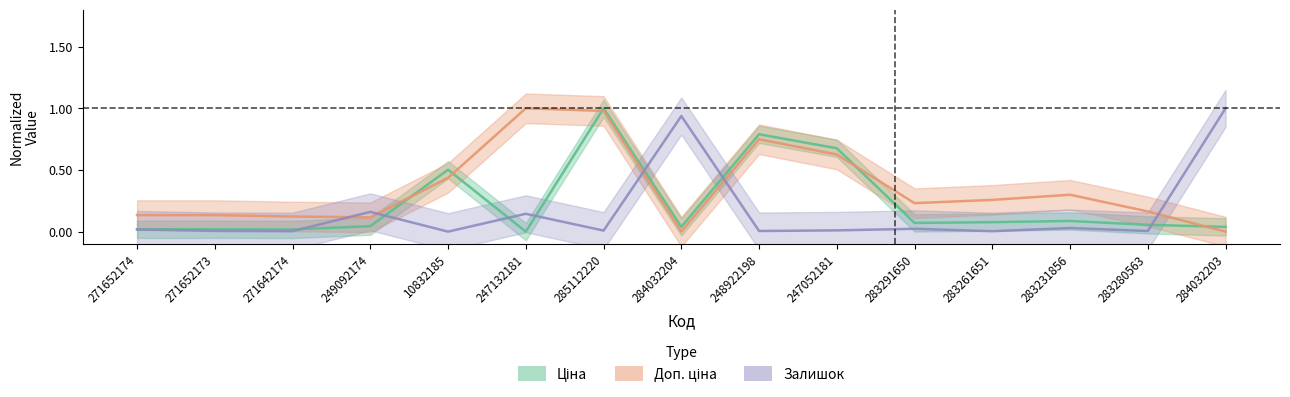

Reading right to left, what are all the values shown in this chart?

Ціна: 284032203=0.0	283280563=0.1	283231856=0.1	283261651=0.1	283291650=0.1	247052181=0.7	248922198=0.8	284032204=0.0	285112220=1.0	247132181=0.0	10832185=0.5	249092174=0.0	271642174=0.0	271652173=0.0	271652174=0.0
Доп. ціна: 284032203=0.0	283280563=0.2	283231856=0.3	283261651=0.3	283291650=0.2	247052181=0.6	248922198=0.7	284032204=0.0	285112220=1.0	247132181=1.0	10832185=0.4	249092174=0.1	271642174=0.1	271652173=0.1	271652174=0.1
Залишок: 284032203=1.0	283280563=0.0	283231856=0.0	283261651=0.0	283291650=0.0	247052181=0.0	248922198=0.0	284032204=0.9	285112220=0.0	247132181=0.1	10832185=0.0	249092174=0.2	271642174=0.0	271652173=0.0	271652174=0.0